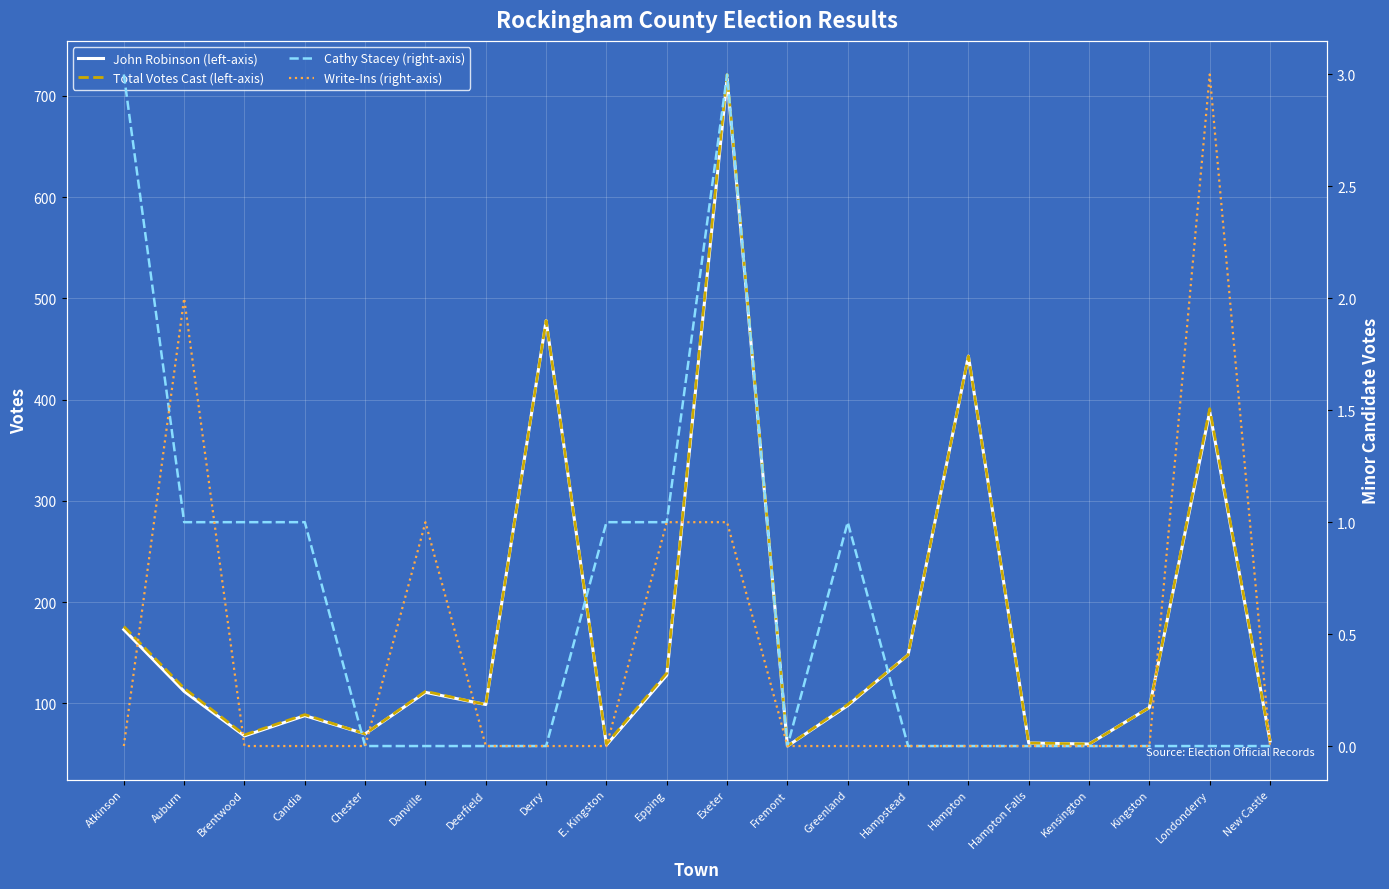

What is the value of the Total Votes Cast (left-axis) point at the 14th from the left?

148